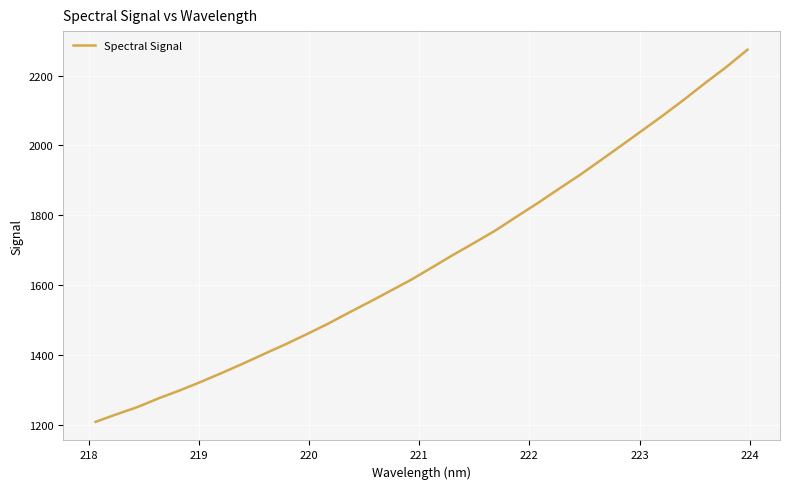

What is the smallest value displayed?

1208.7